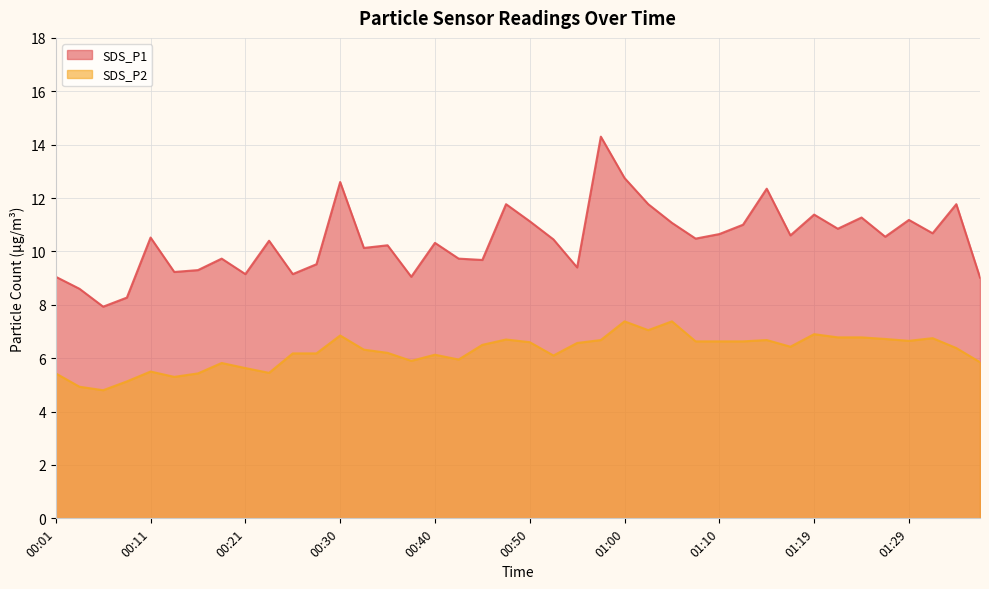

Which series has the widest spread of values?

SDS_P1